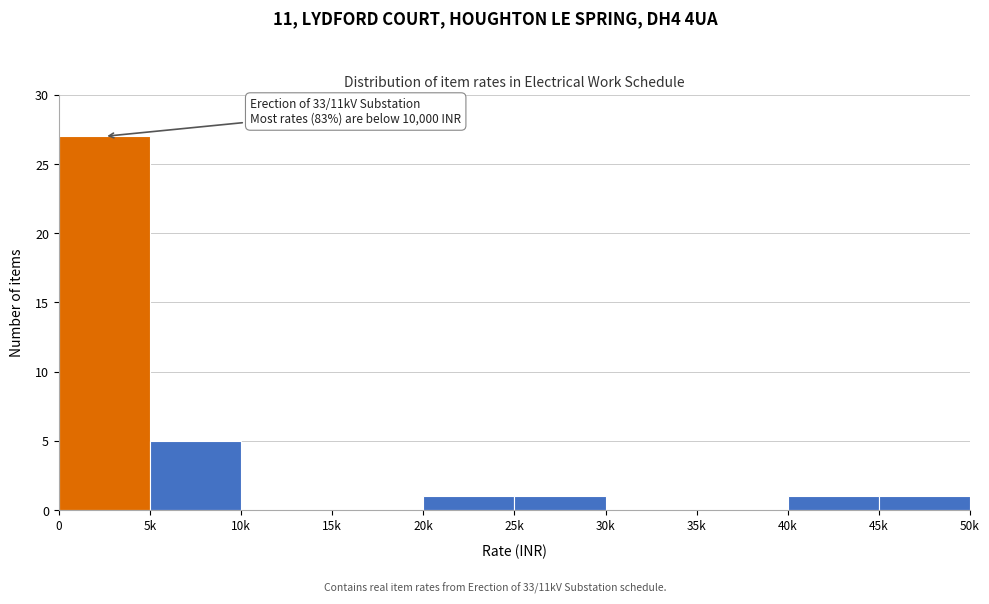

Reading left to right, transcribe all the data shown in this chart.

0=27	5k=5	10k=0	15k=0	20k=1	25k=1	30k=0	35k=0	40k=1	45k=1